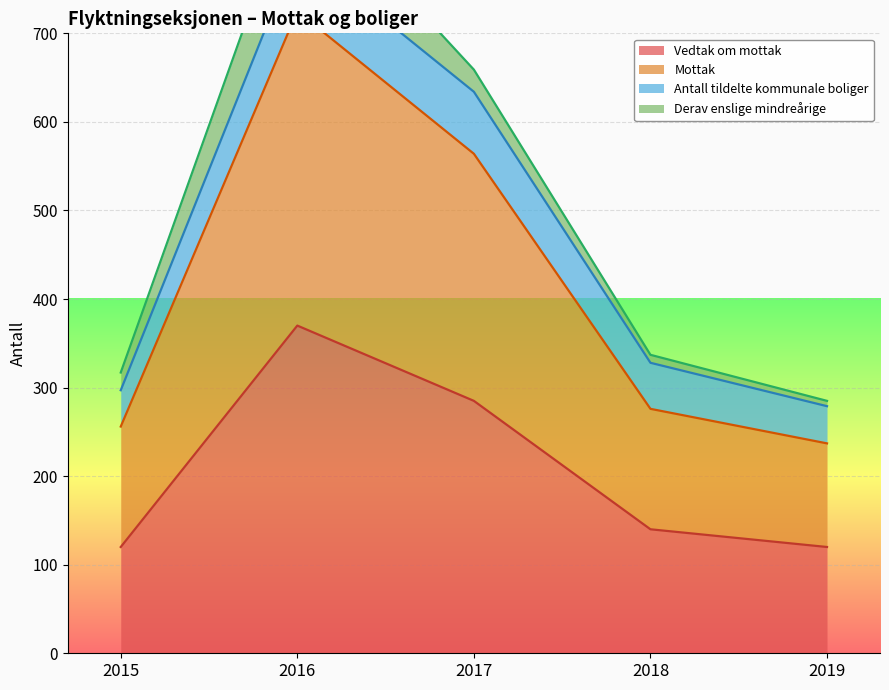

Does the chart display data point markers on the line(s)?

No